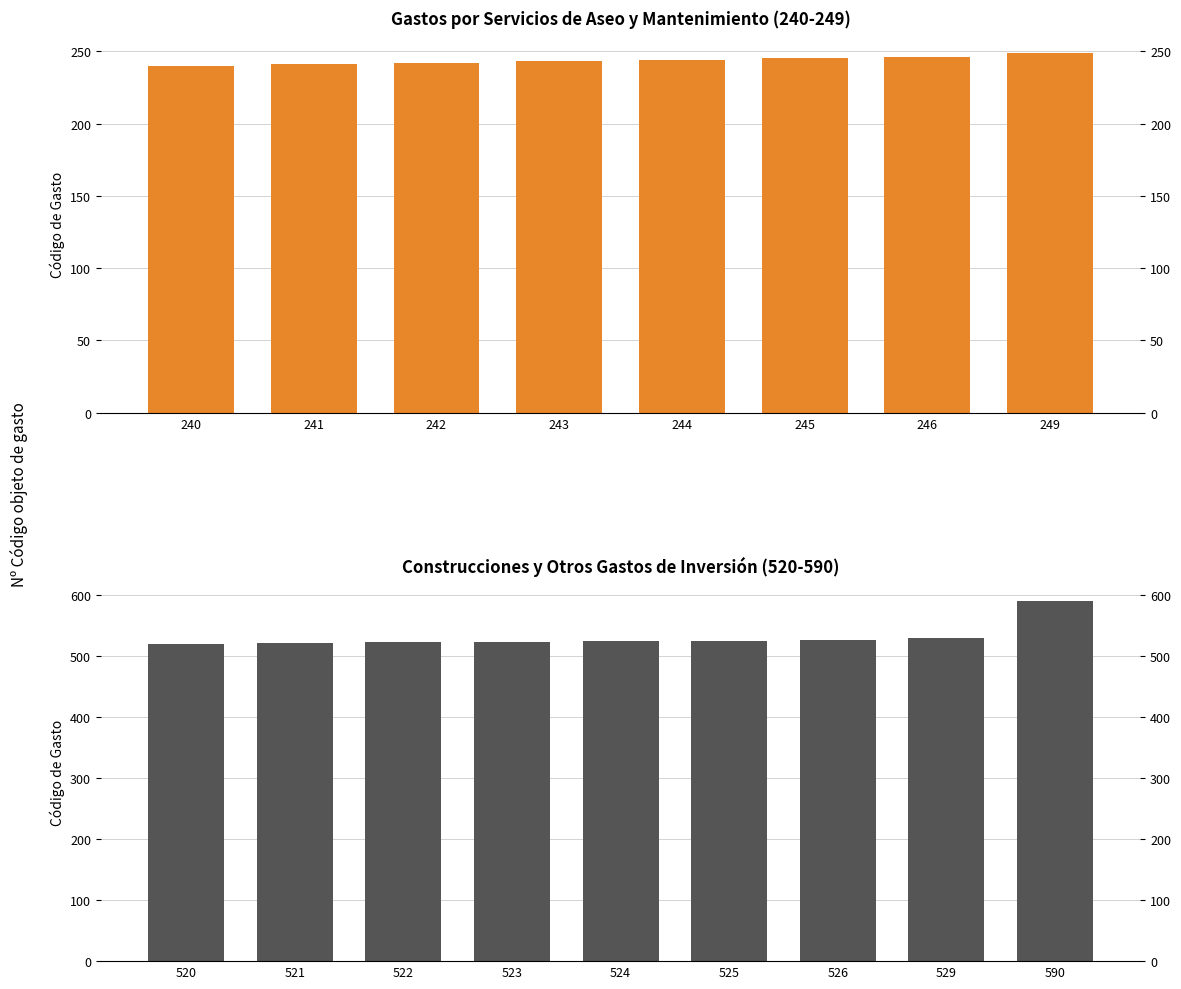

Count the number of data series in this chart.

1